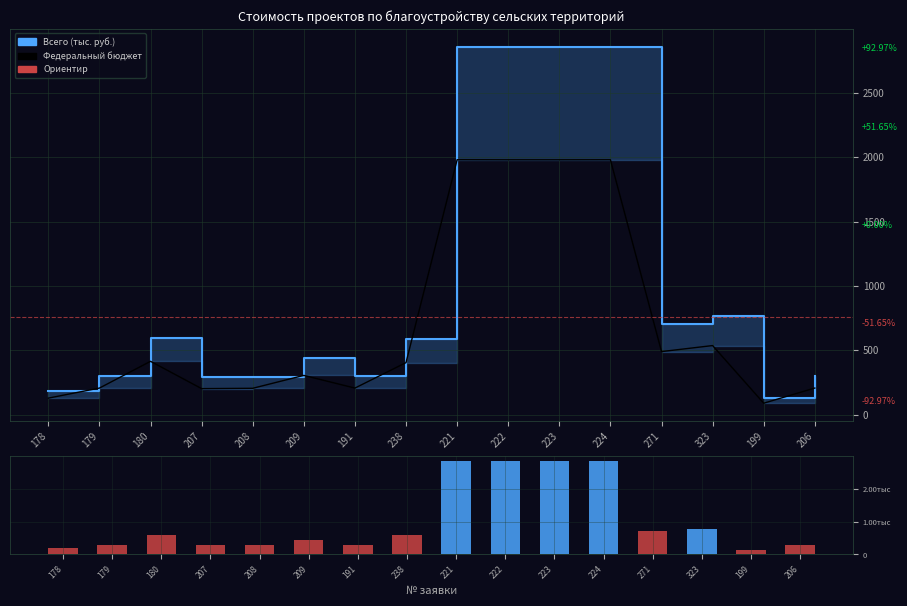

At which label does Федеральный бюджет first exceed 404?

180